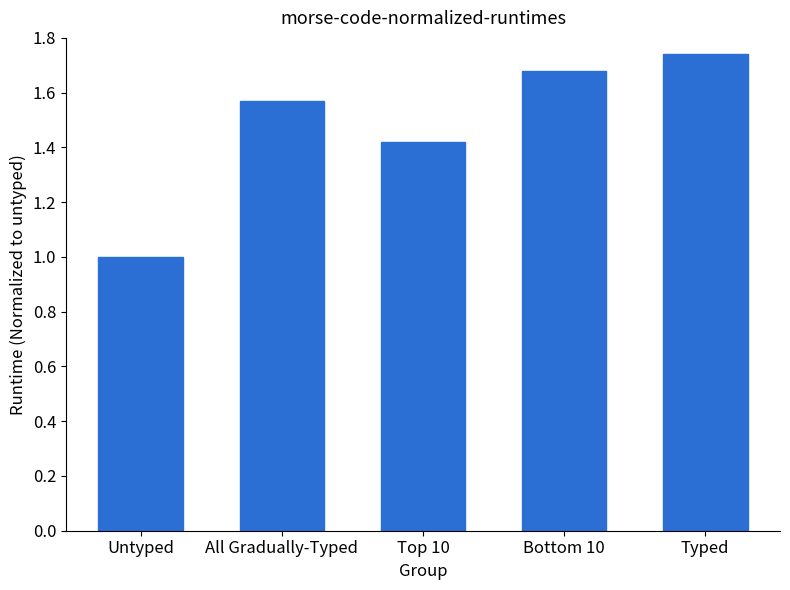

What is the change in value from All Gradually-Typed to Typed?

+0.2